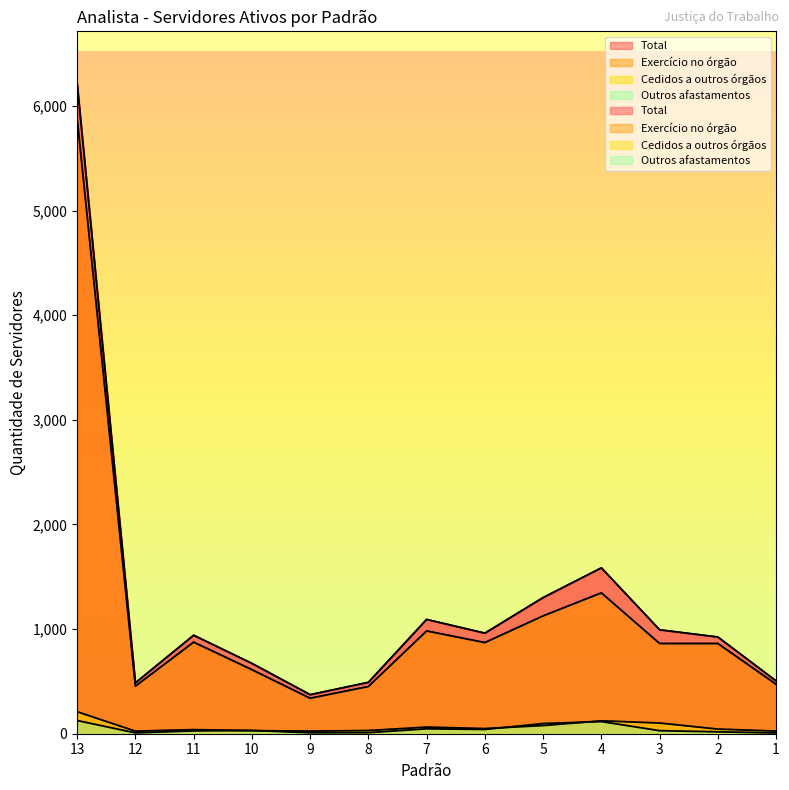

Rank the series at 8 from lowest to highest value.

Outros afastamentos, Cedidos a outros órgãos, Exercício no órgão, Total